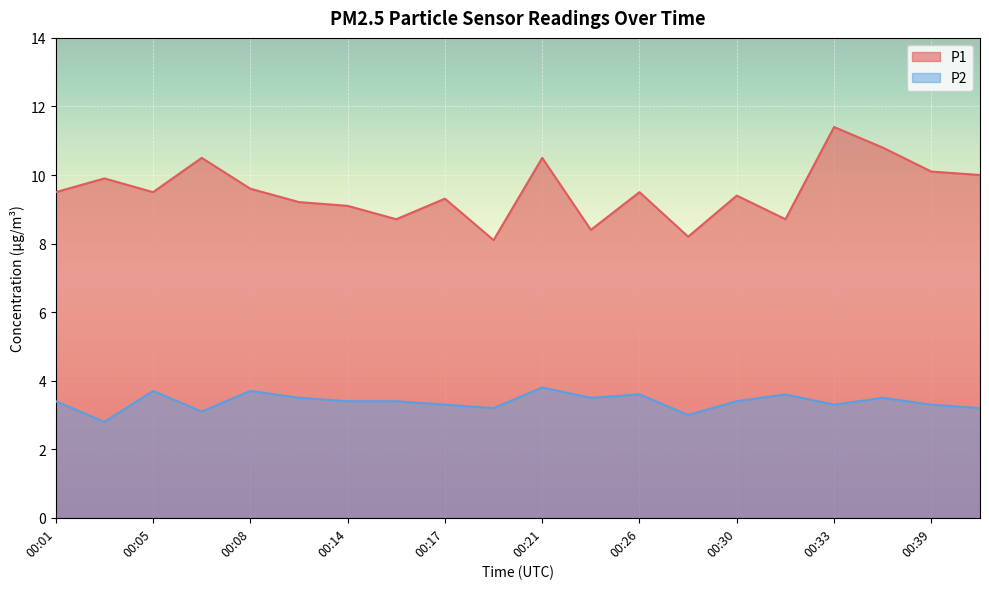

What is the difference between the maximum and minimum values in the P2 series?

1.0